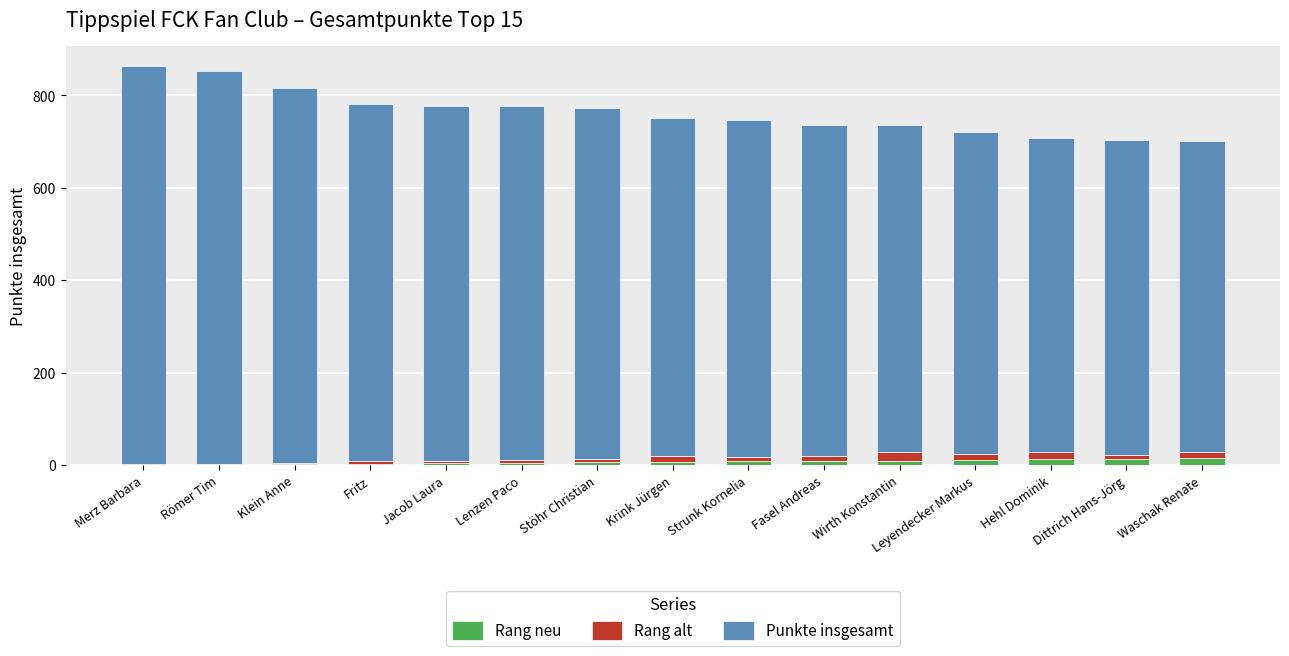

Which series has the largest range (max minus min)?

Punkte insgesamt